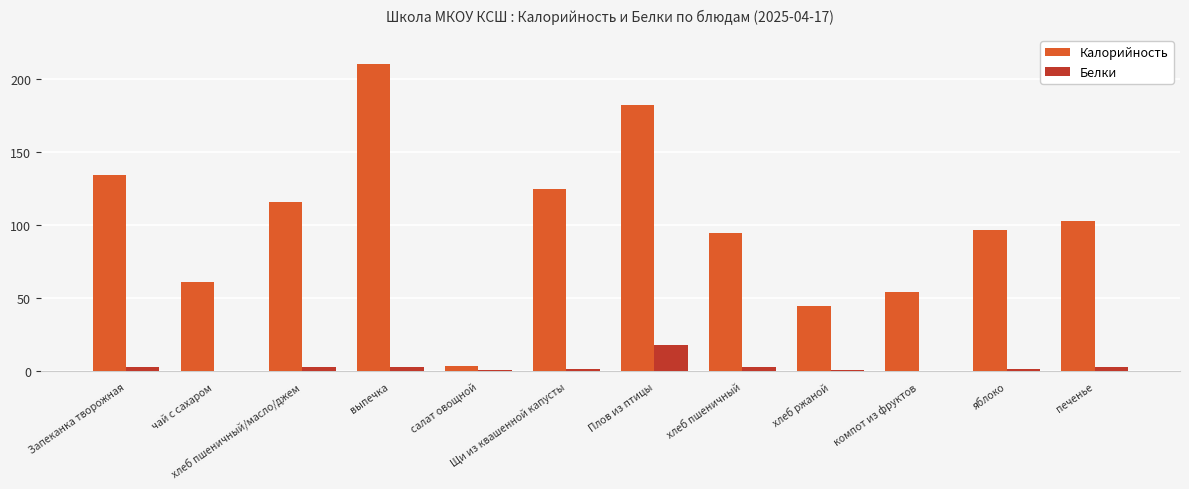

How many series are shown in this chart?

2